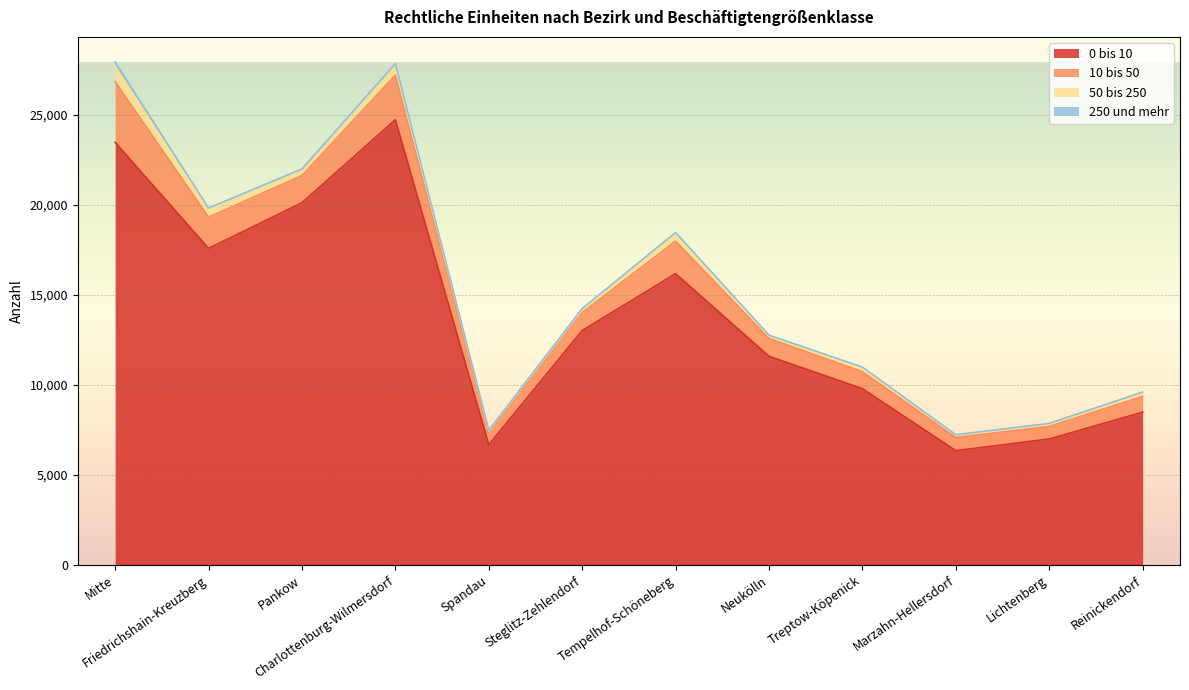

True or false: 10 bis 50 and 250 und mehr cross at least once.

False